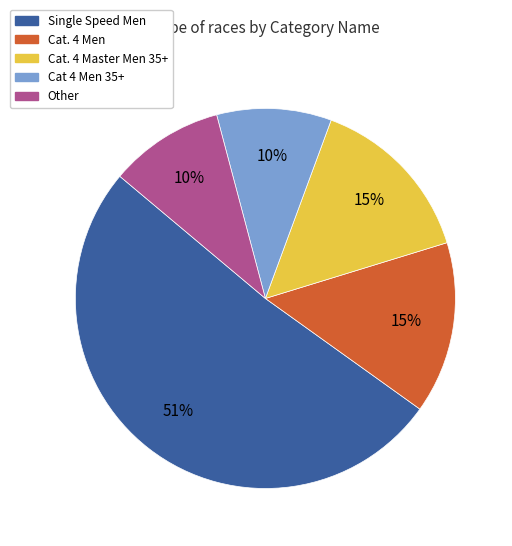

To the nearest percent, what portion does Cat 4 Men 35+ represent?

10%